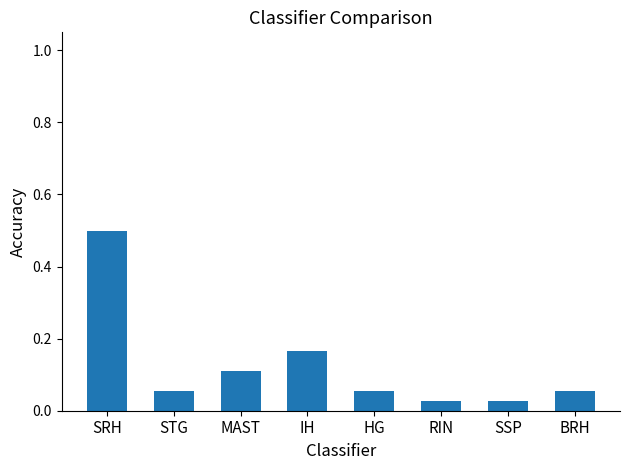

Are the bars horizontal?

No